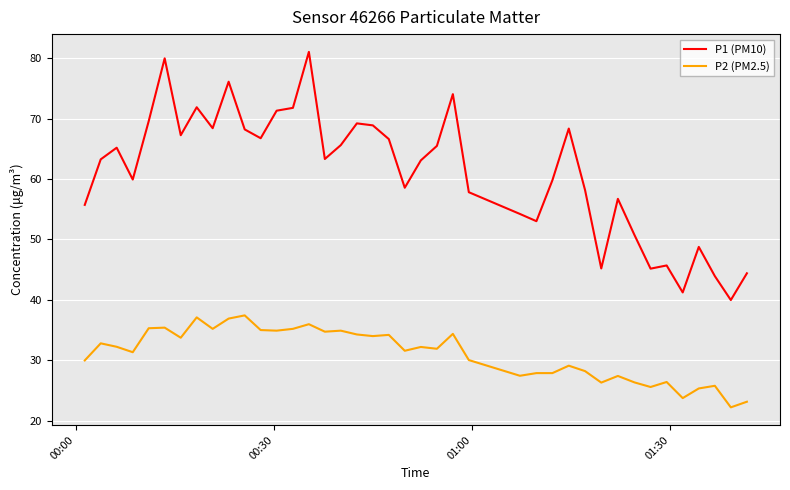

What is the difference between the second highest and minimum values in the P1 (PM10) series?

40.0